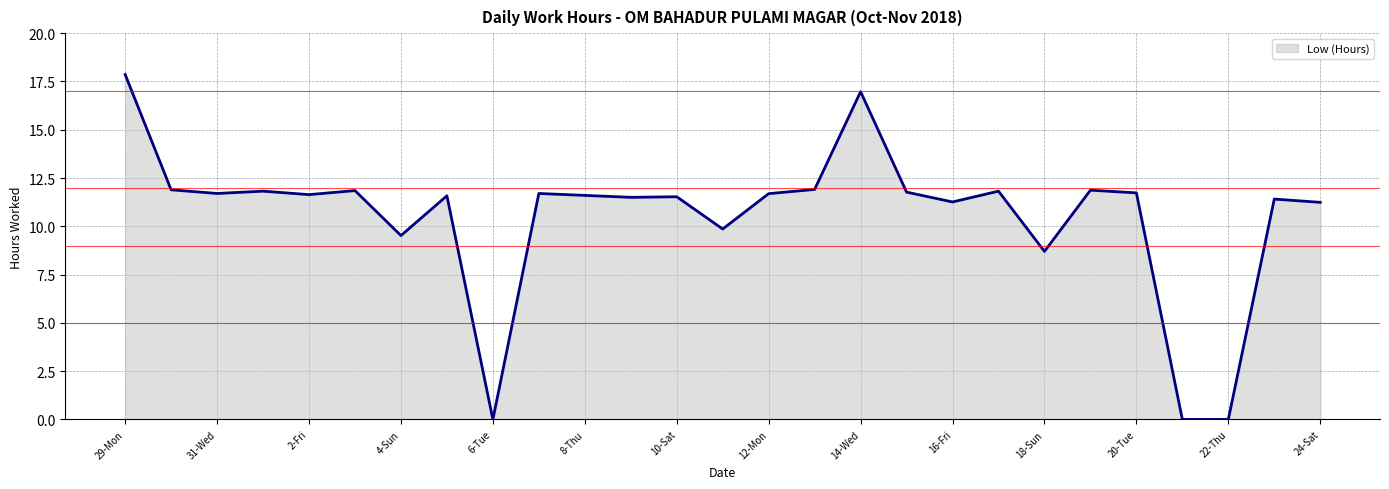

What is the difference between the maximum and minimum values?

17.9